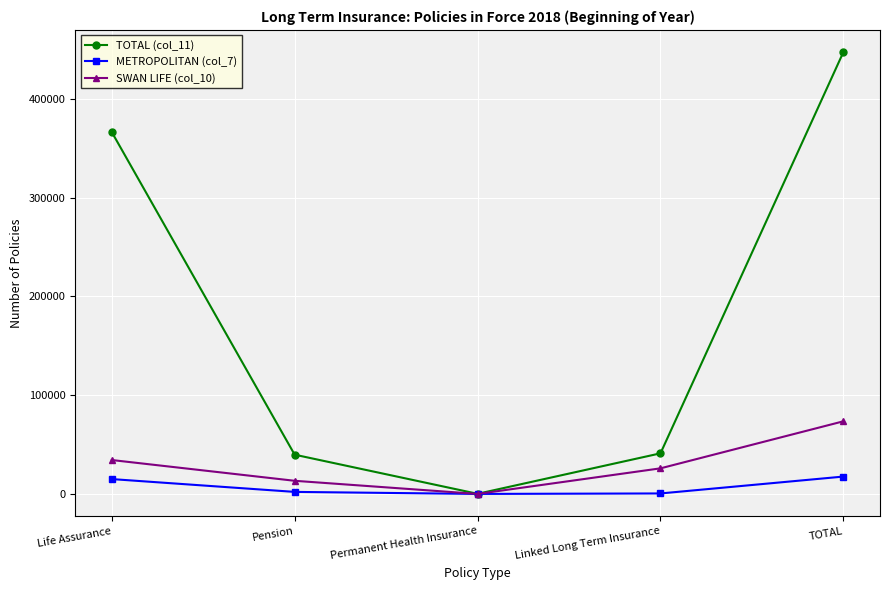

At Life Assurance, list the series in order from largest to smallest.

TOTAL (col_11), SWAN LIFE (col_10), METROPOLITAN (col_7)